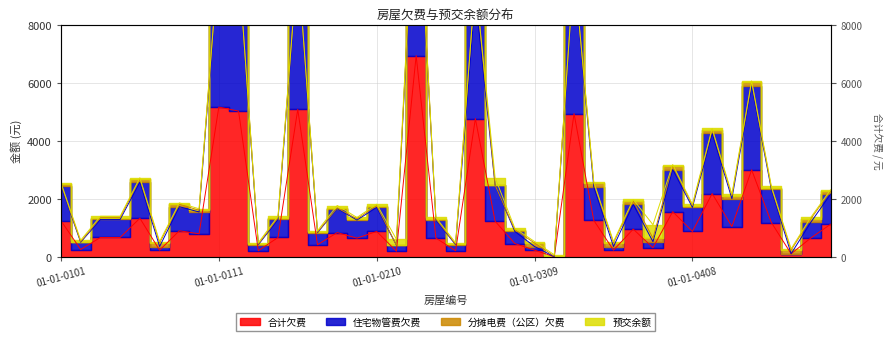

What is the difference between the 住宅物管费欠费 values at 01-01-0408 and 01-01-0307?

768.9